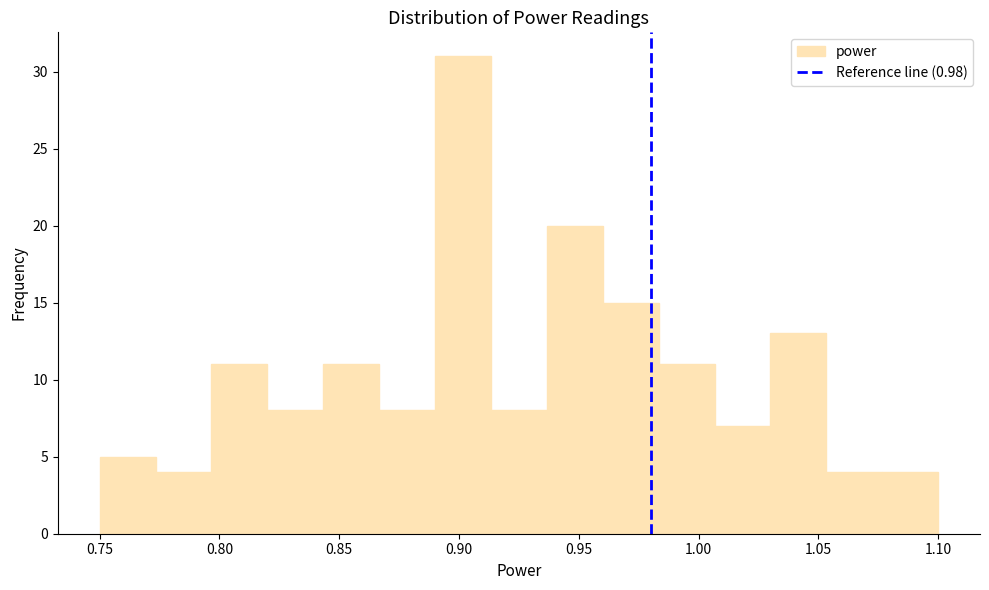

Which range on the x-axis has the tallest bar?

0.890 to 0.915